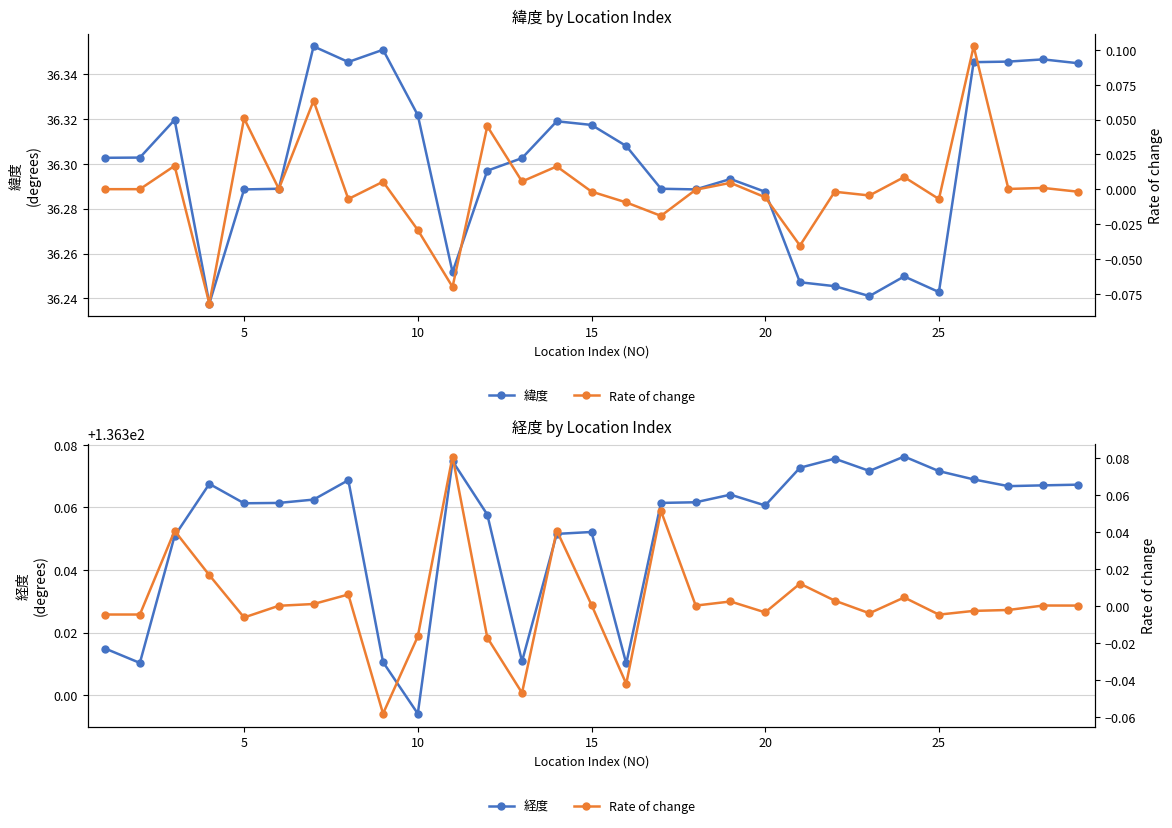

Which series has the largest range (max minus min)?

Rate of change